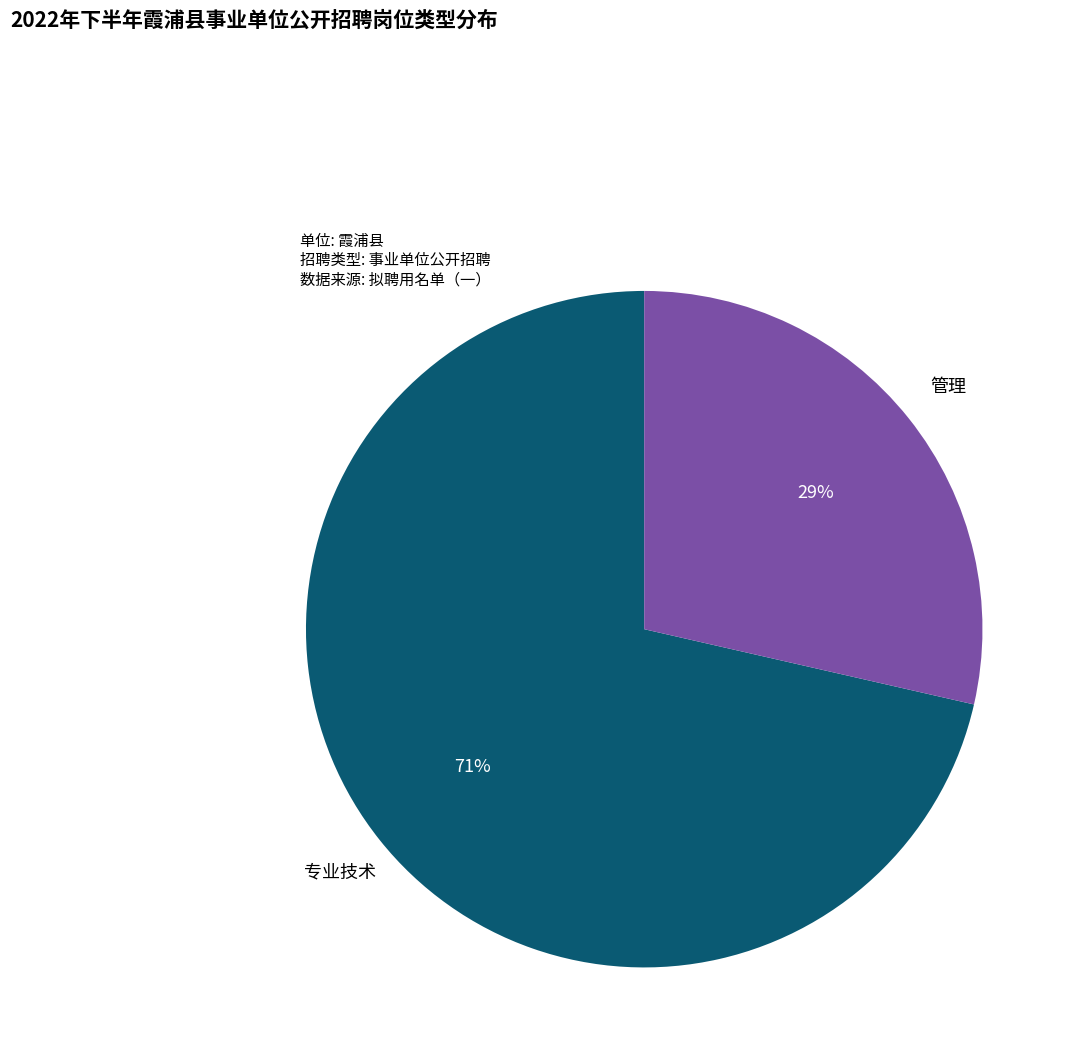

Which slice is the smallest?

管理